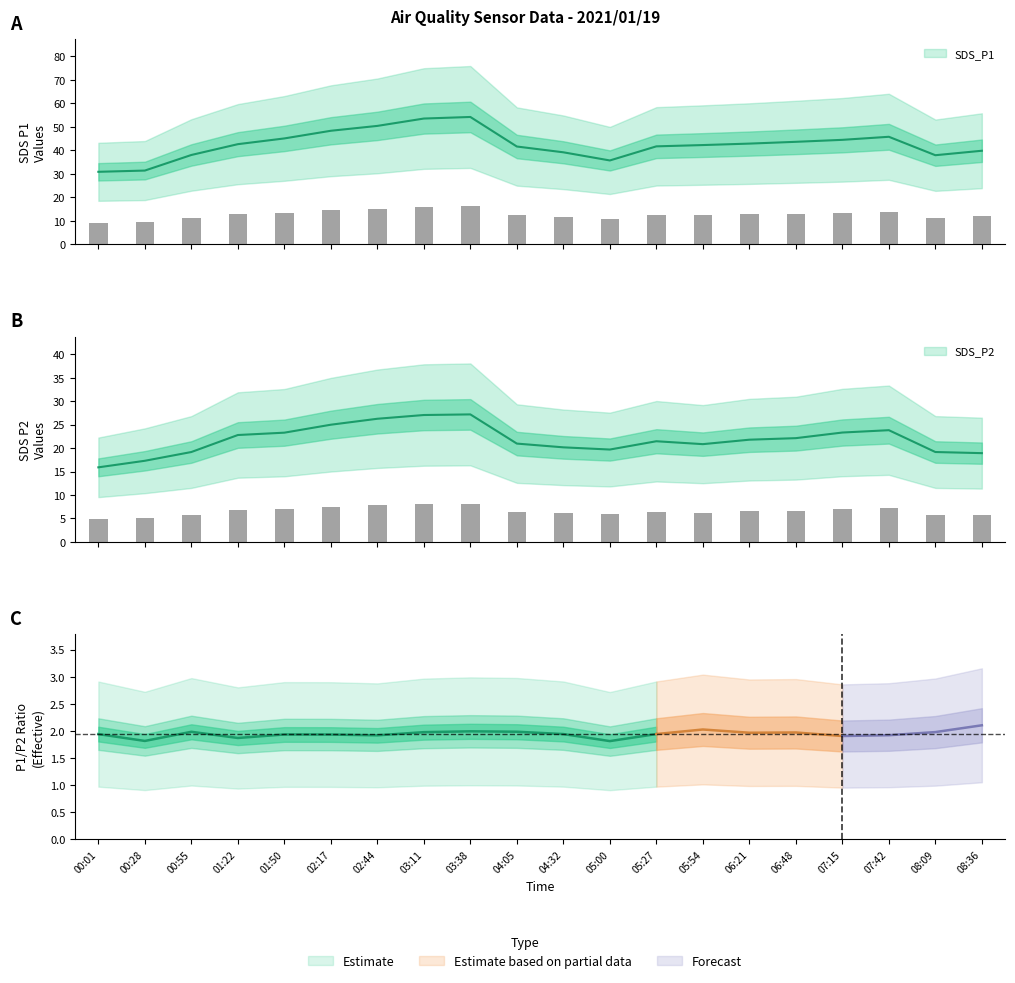

What is the sum of the SDS_P1 values at 08:36 and 03:38?

94.0